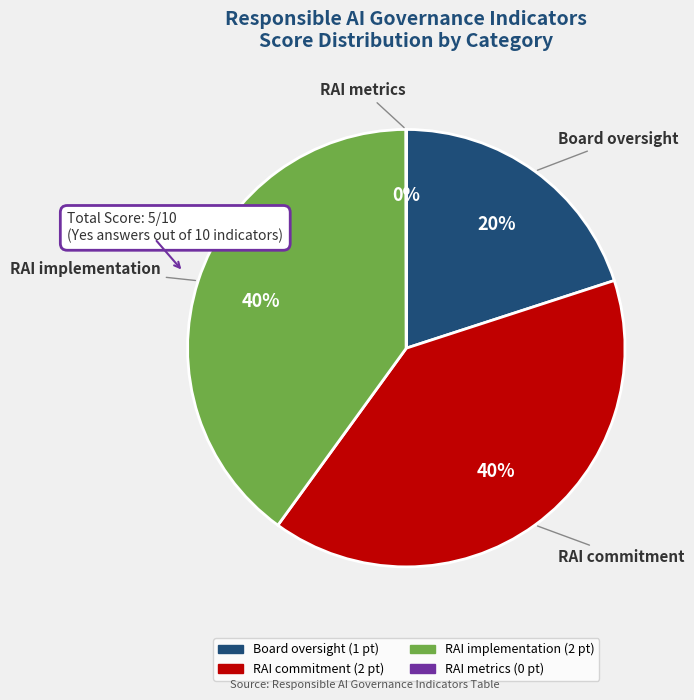

To the nearest percent, what percentage of the pie is Board oversight?

20%